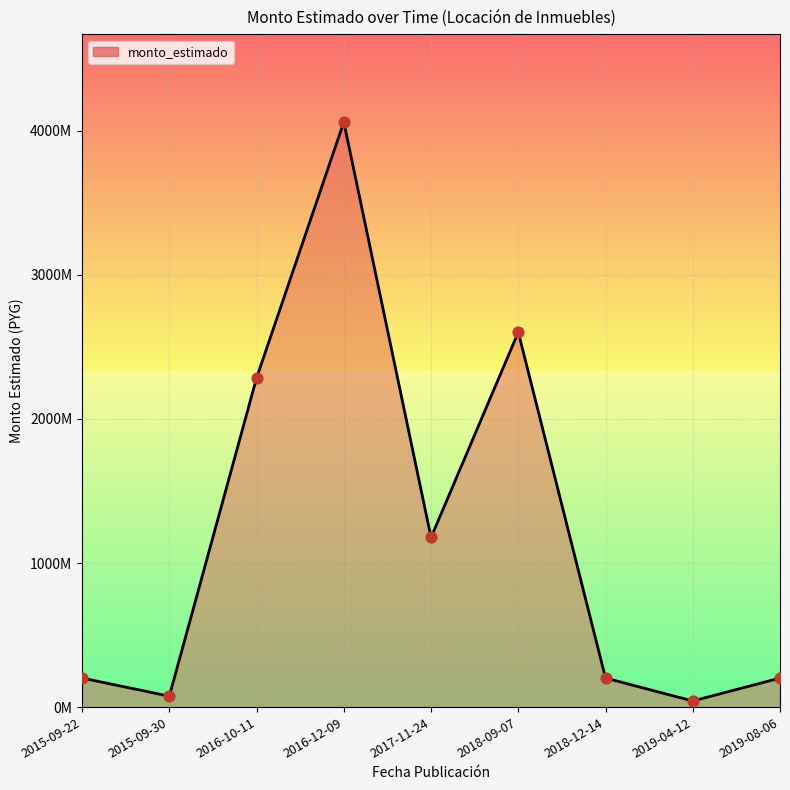

Does the chart have visible grid lines?

Yes